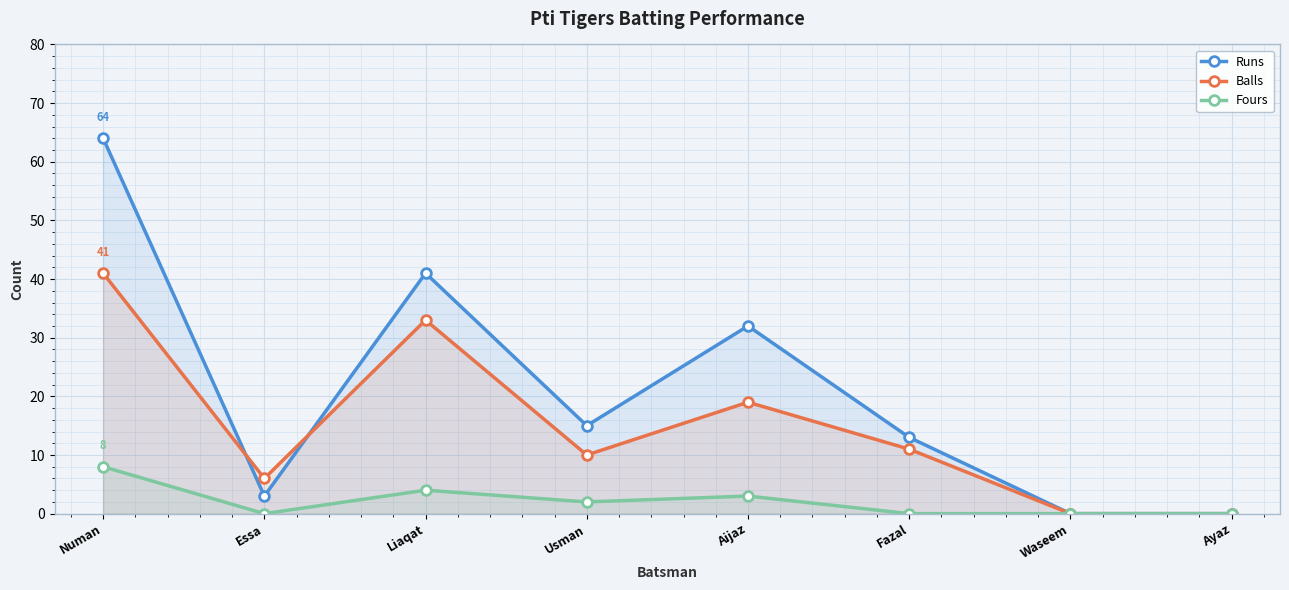

Is it true that Fours equals 2 at Usman?

True